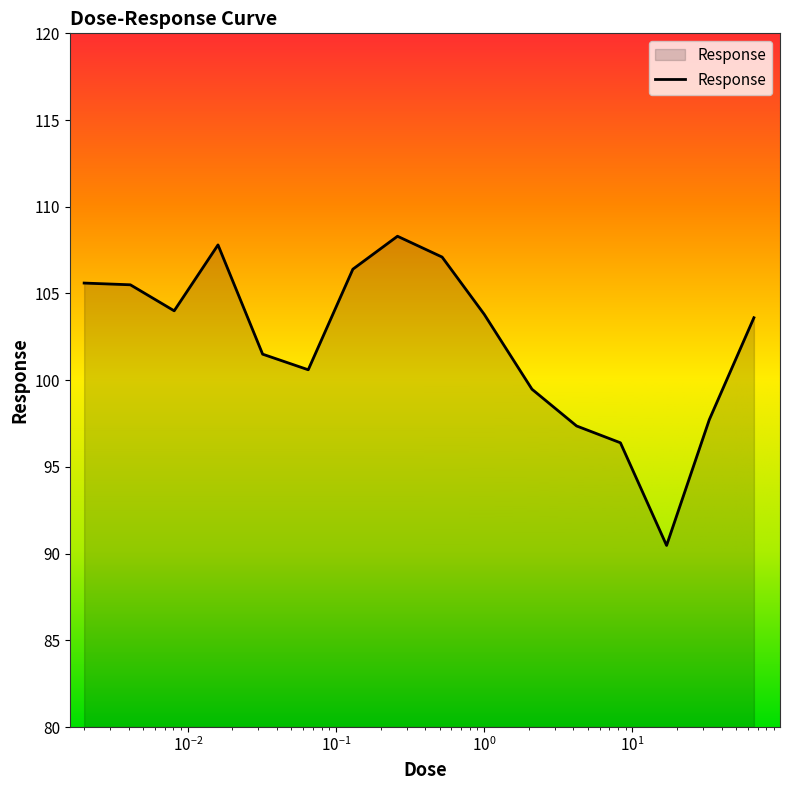

What is the maximum value shown in the chart?

108.3